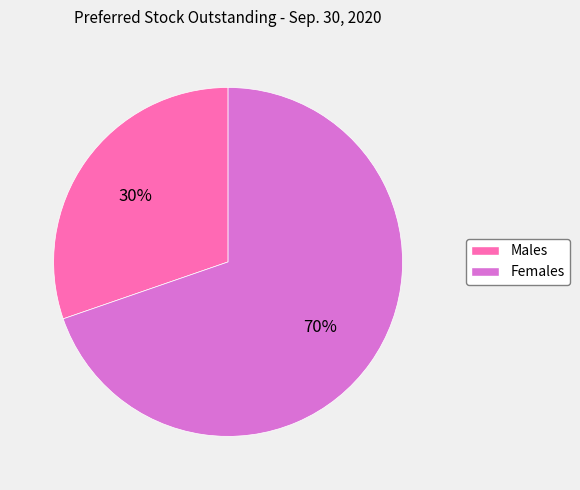

To the nearest percent, what portion does Males represent?

30%